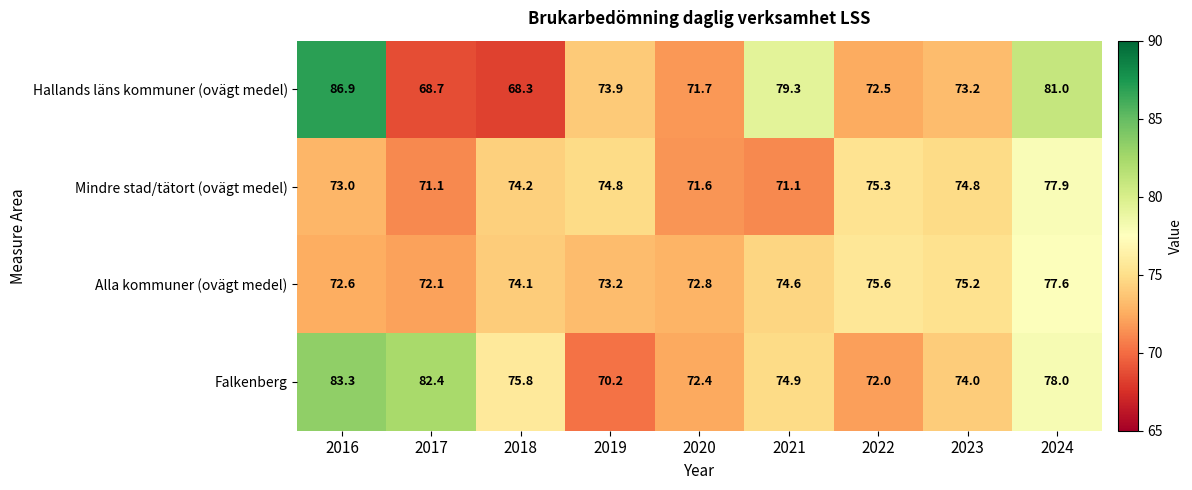

The value of Mindre stad/tätort (ovägt medel) at 2024 is 137.0. True or false?

False